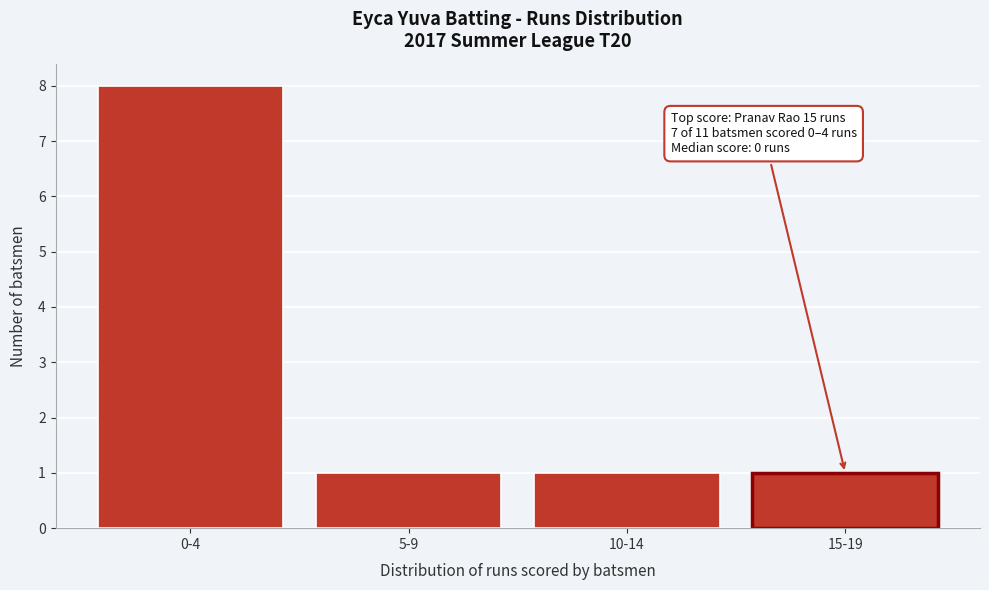

Reading left to right, extract all data points from this chart.

0-4=8	5-9=1	10-14=1	15-19=1